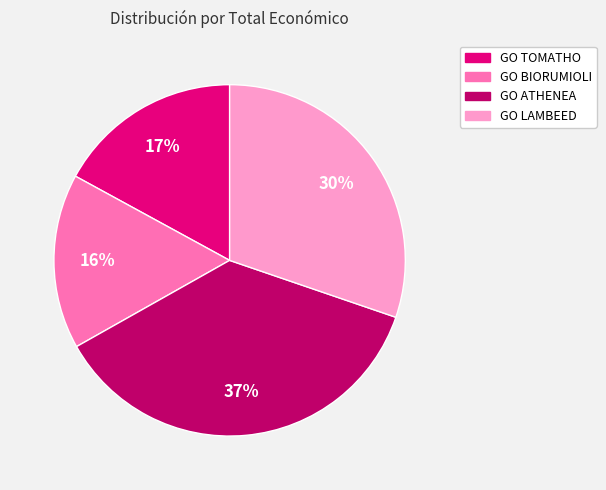

What is the largest slice in the pie chart?

GO ATHENEA